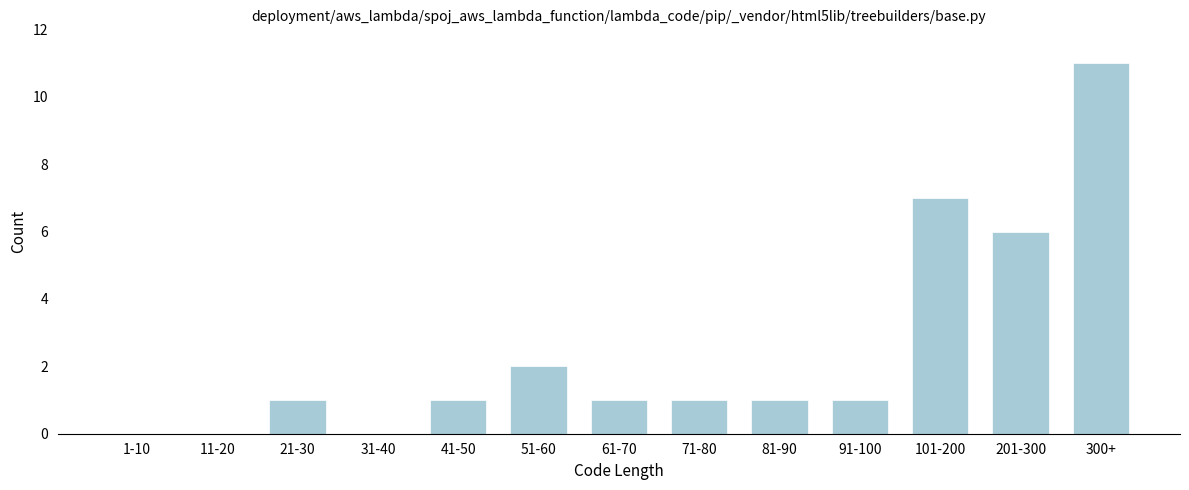

Reading left to right, transcribe all the data shown in this chart.

1-10=0	11-20=0	21-30=1	31-40=0	41-50=1	51-60=2	61-70=1	71-80=1	81-90=1	91-100=1	101-200=7	201-300=6	300+=11